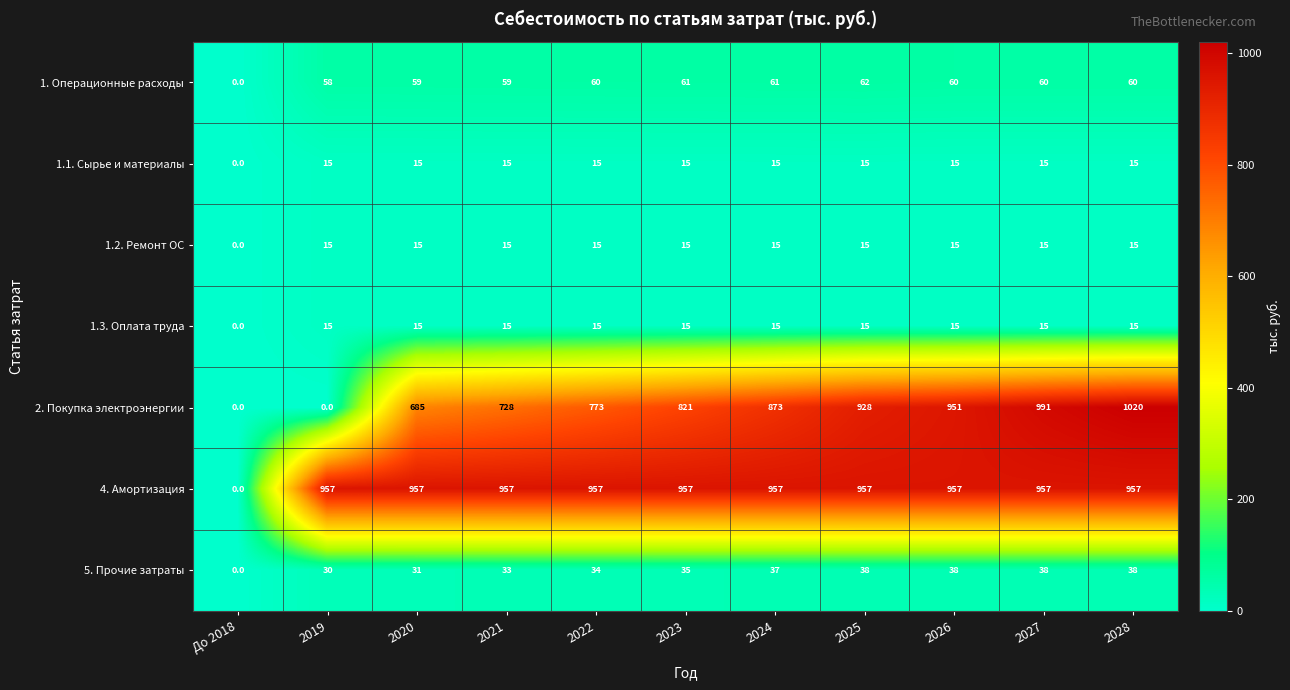

What is the approximate value of 1.1. Сырье и материалы at 2024, to the nearest 10?

20